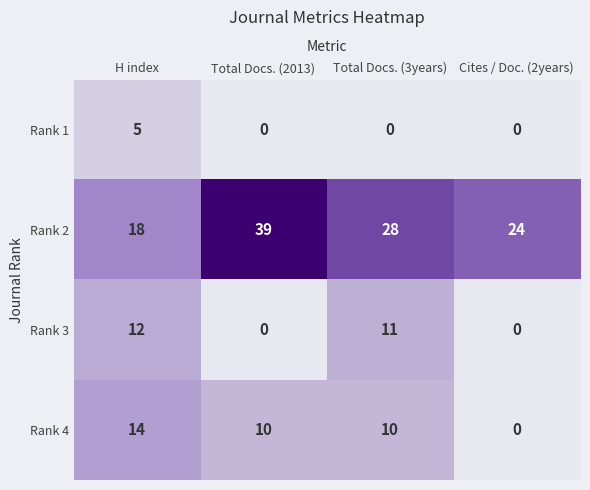

At how many categories does at least one series exceed 14?

4